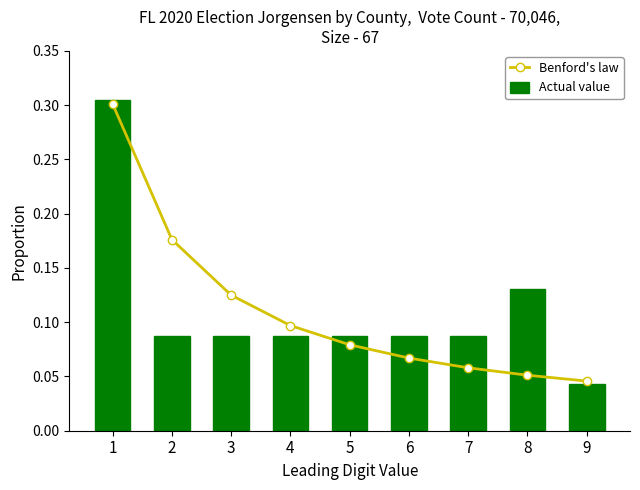

Which series has the widest spread of values?

Actual value